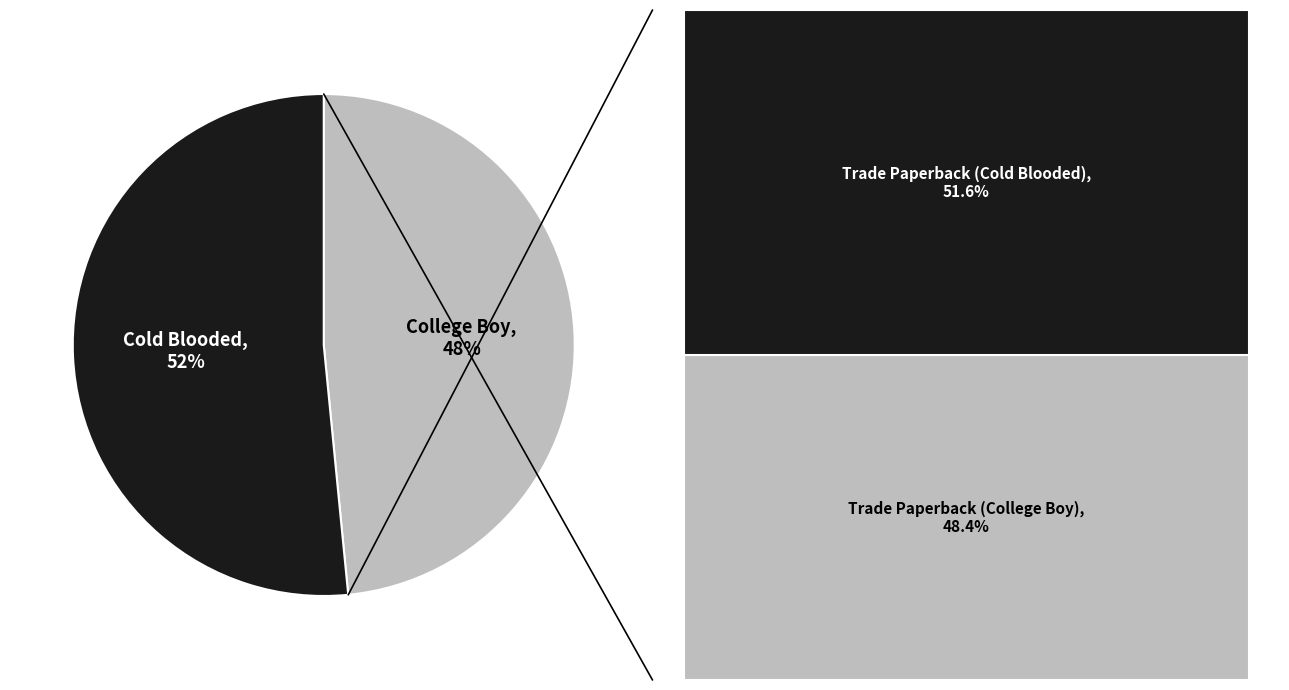

Is there a majority slice in this chart?

Yes